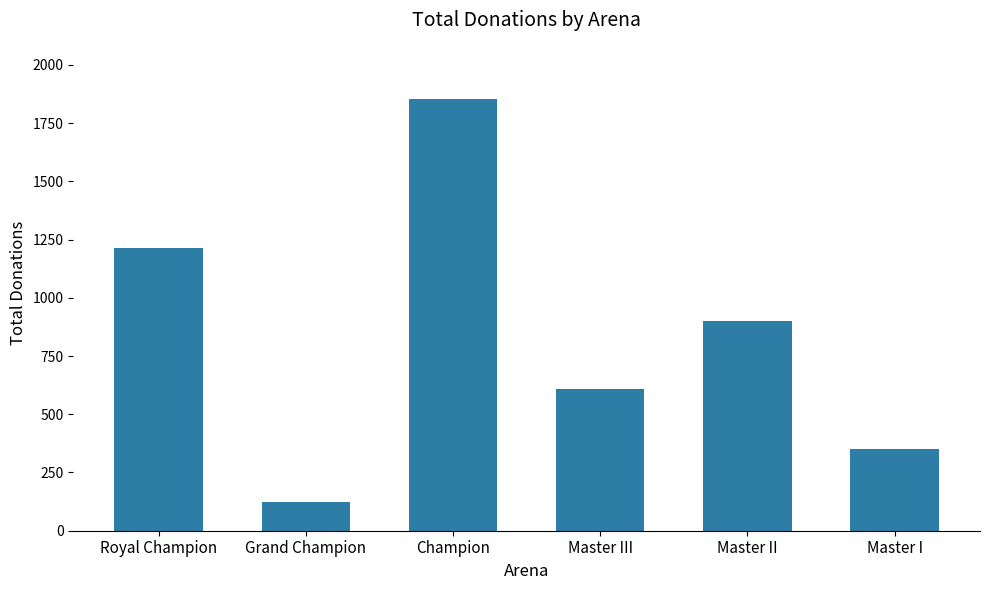

What position from the left is Master III?

4